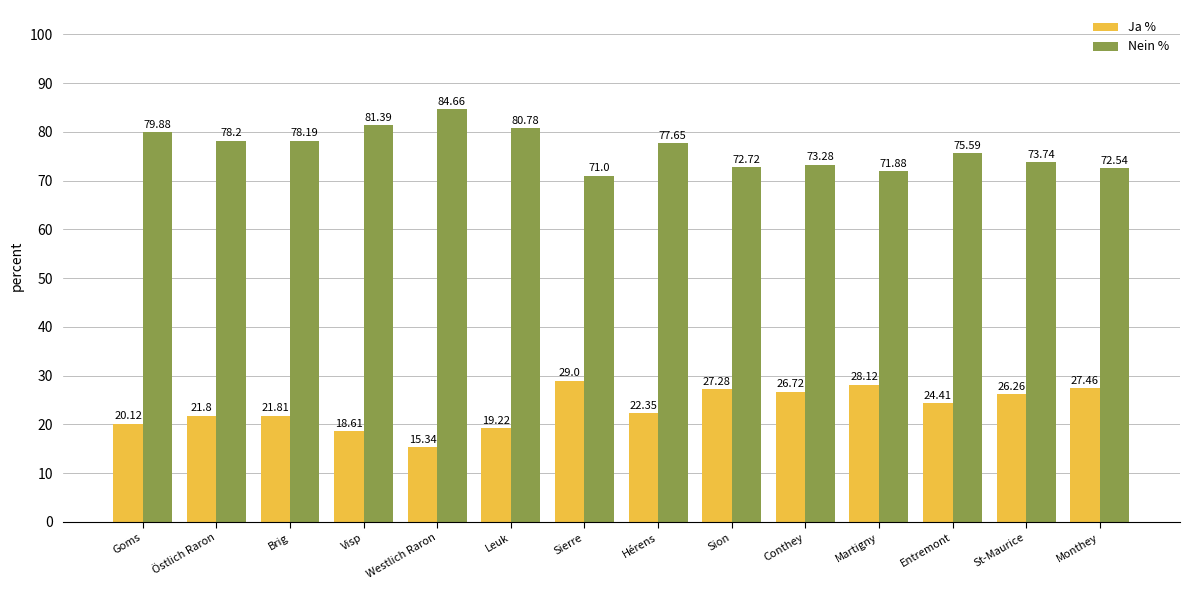

True or false: Ja % has a value of 19.2 at Leuk.

True